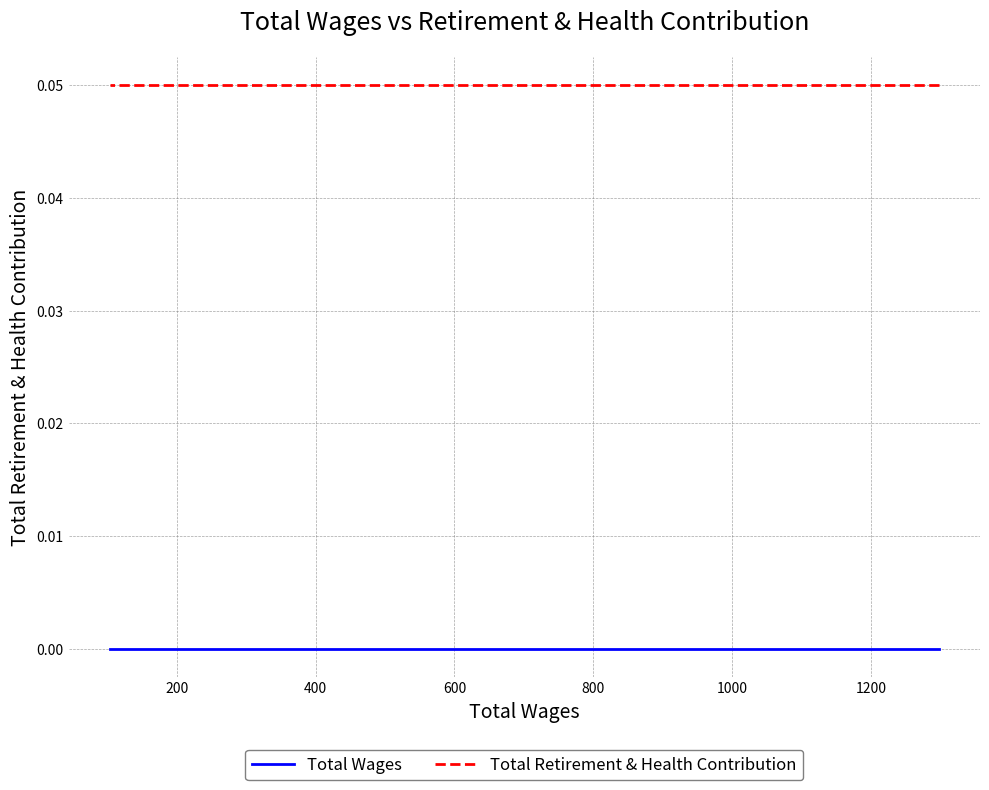

Rank the series by their average value, from highest to lowest.

Total Retirement & Health Contribution, Total Wages